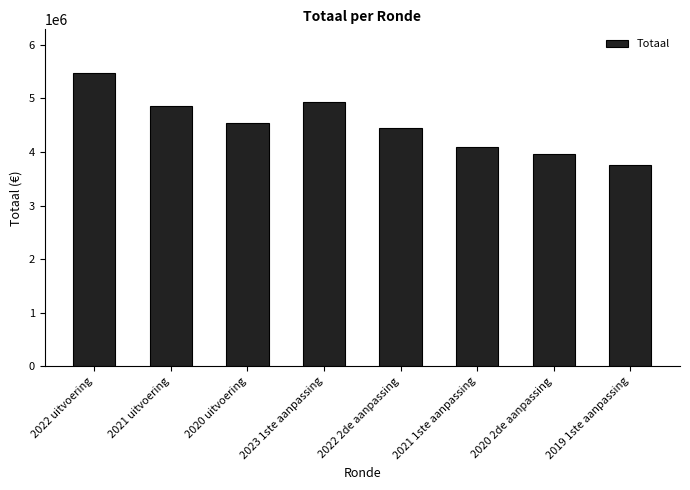

What is the label of the 6th bar from the left?

2021 1ste aanpassing